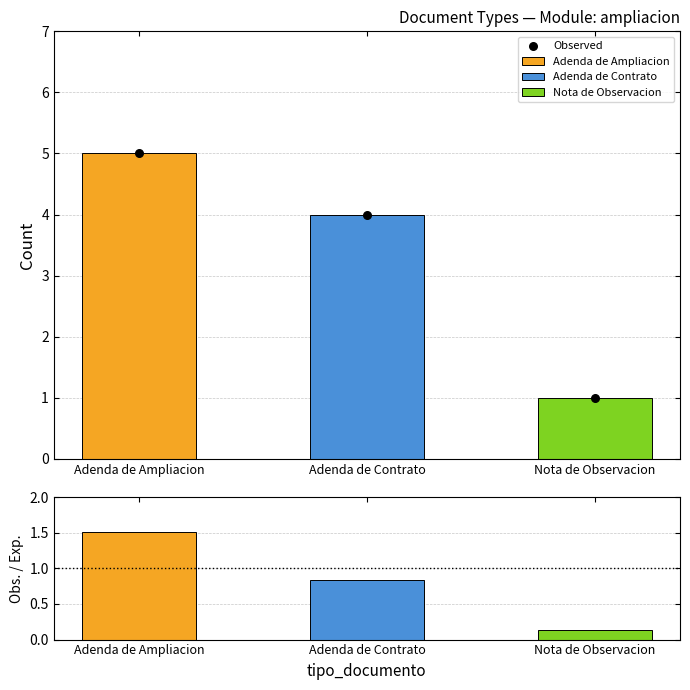

Which series has the largest total across all categories?

Observed